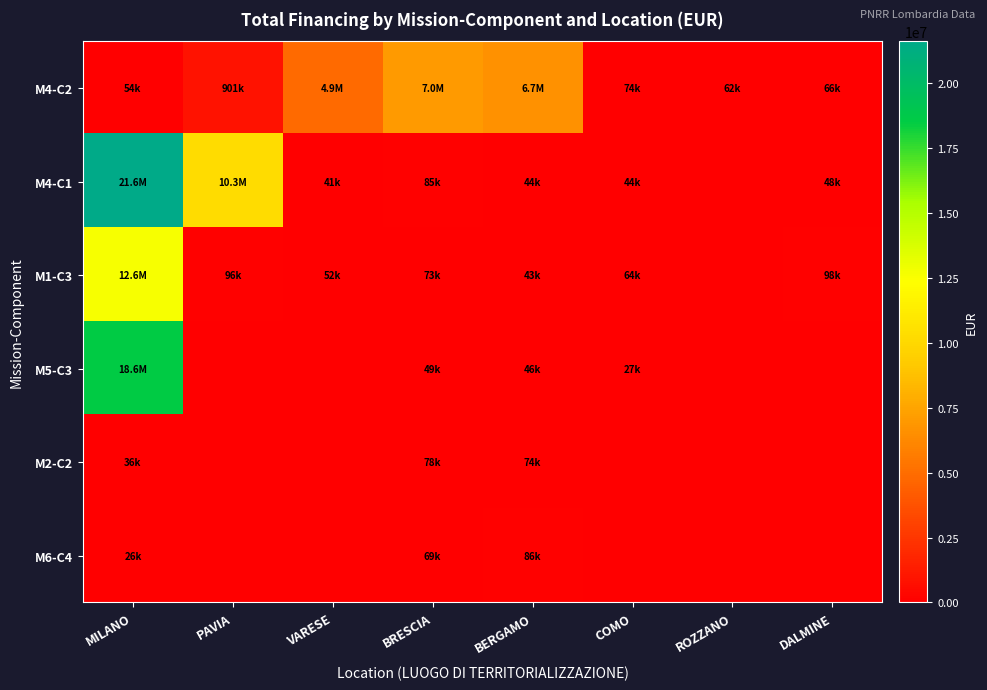

Which category has the lowest value across all series?

ROZZANO